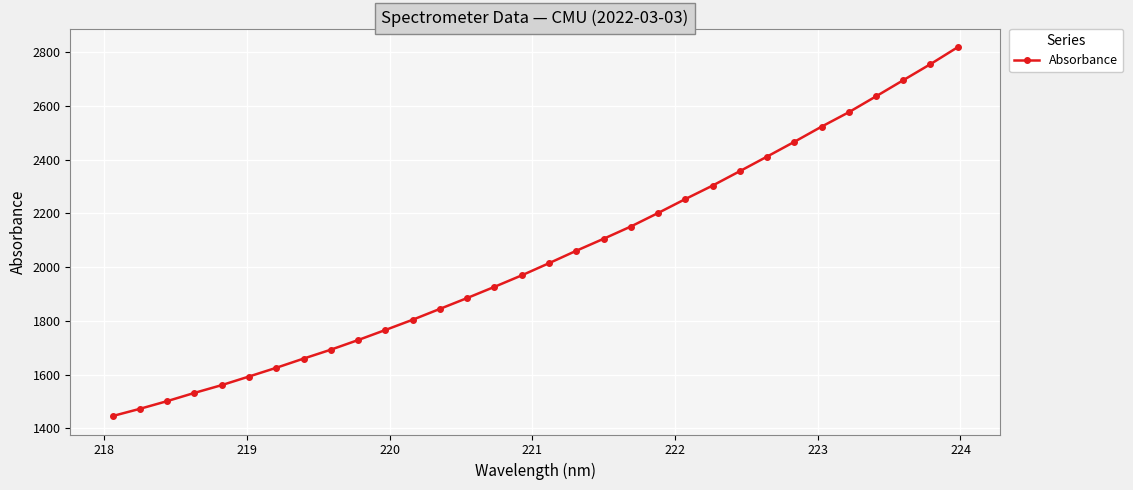

What is the difference between the second highest and minimum values?

1309.7